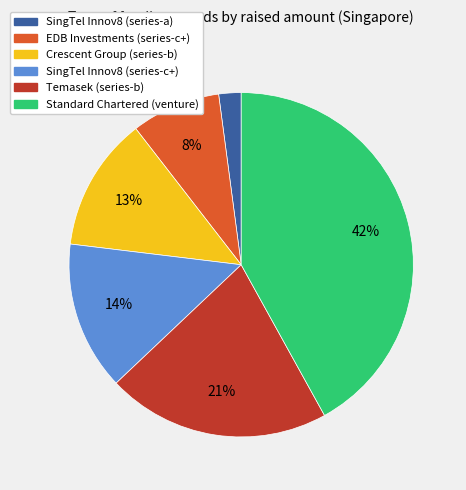

What percentage is the SingTel Innov8 (series-a) slice, to the nearest percent?

2%